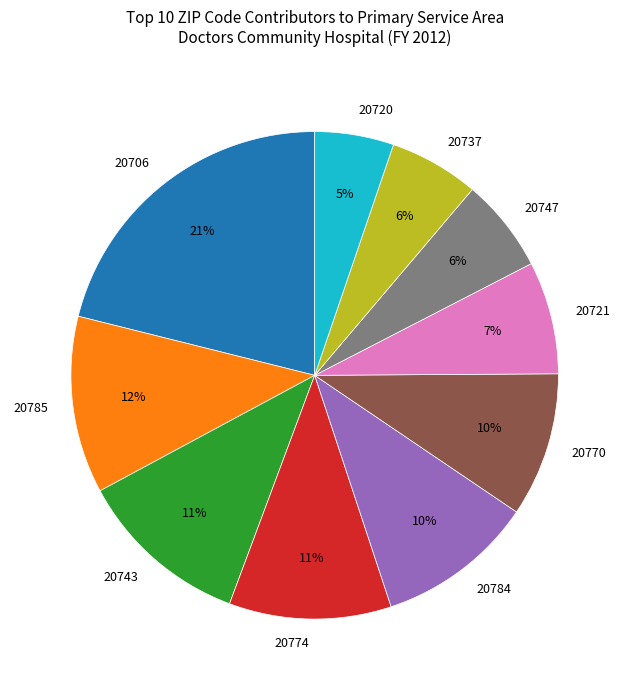

Combined, do 20721 and 20706 account for over 50%?

No